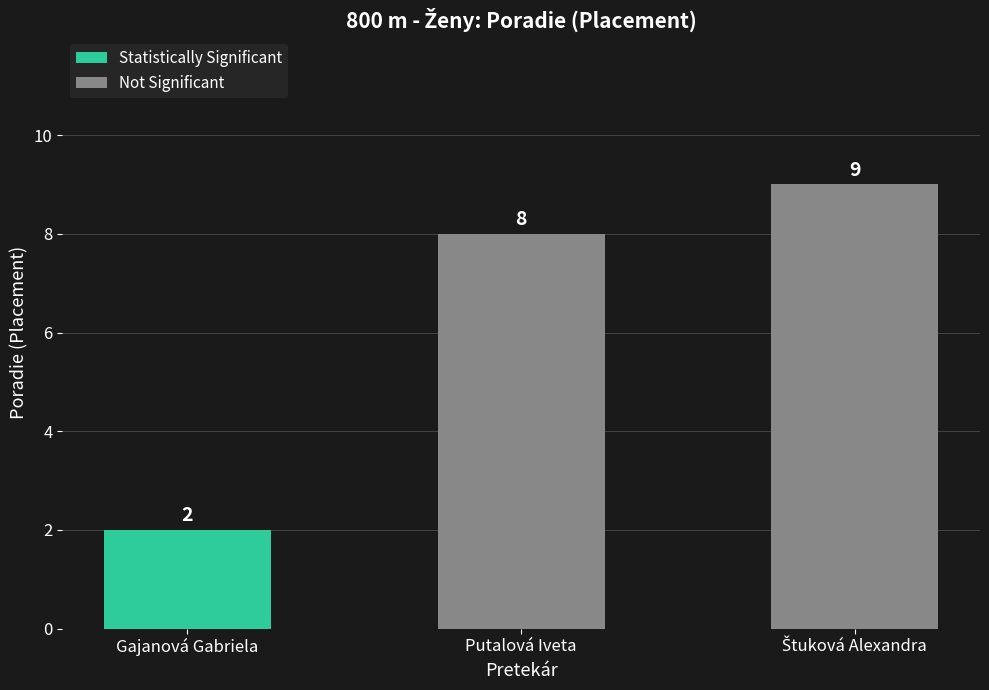

The value at Putalová Iveta is 12. True or false?

False